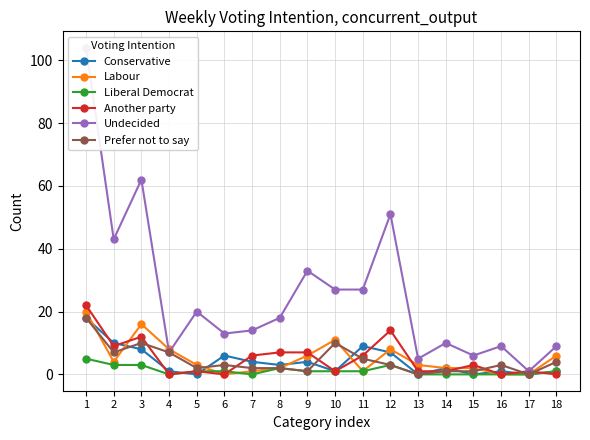

Which series has the largest range (max minus min)?

Undecided